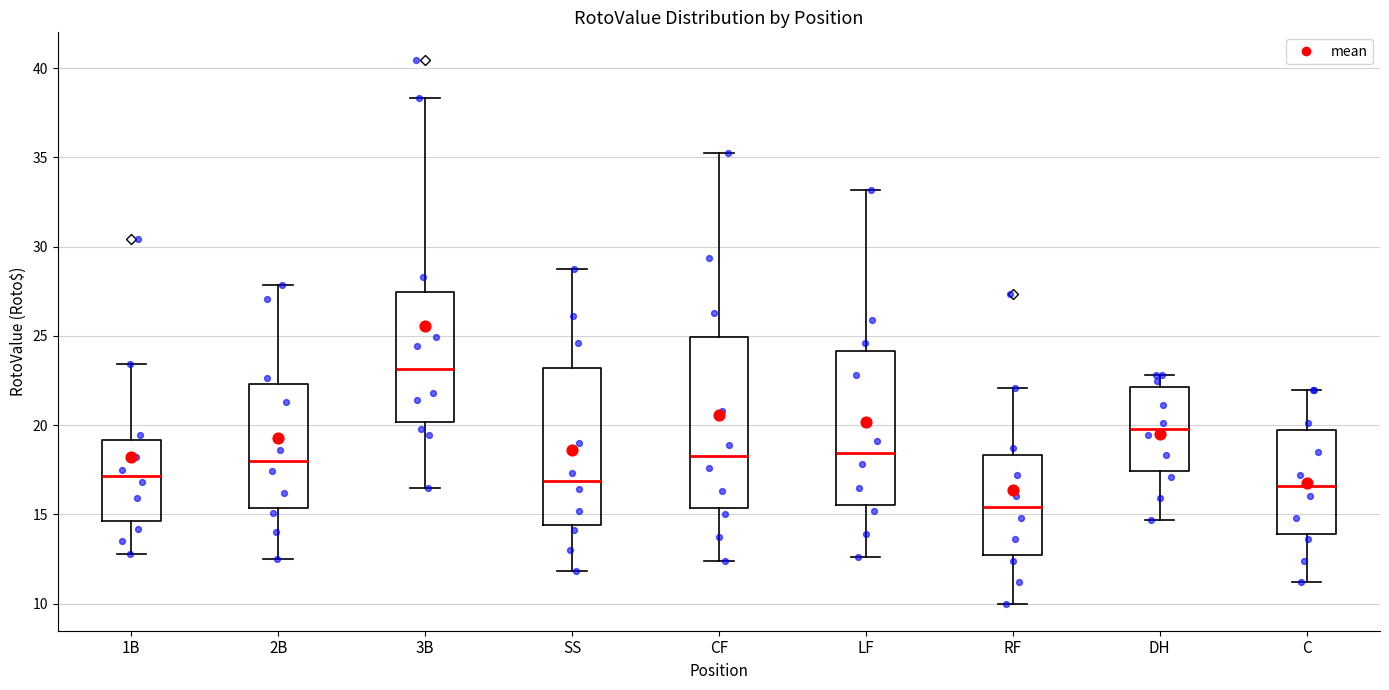

Which box is the tallest, from its lower edge to its upper edge?

CF